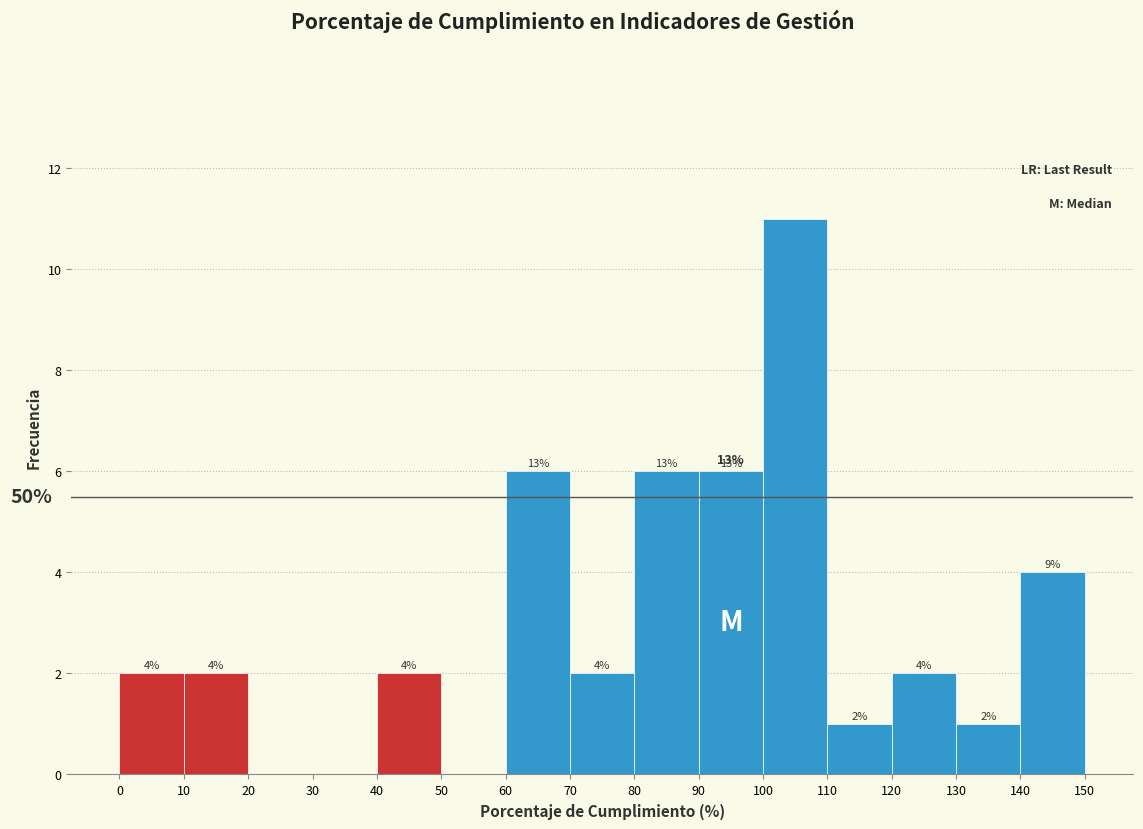

Over which range of the x-axis is the bar tallest?

100 to 110